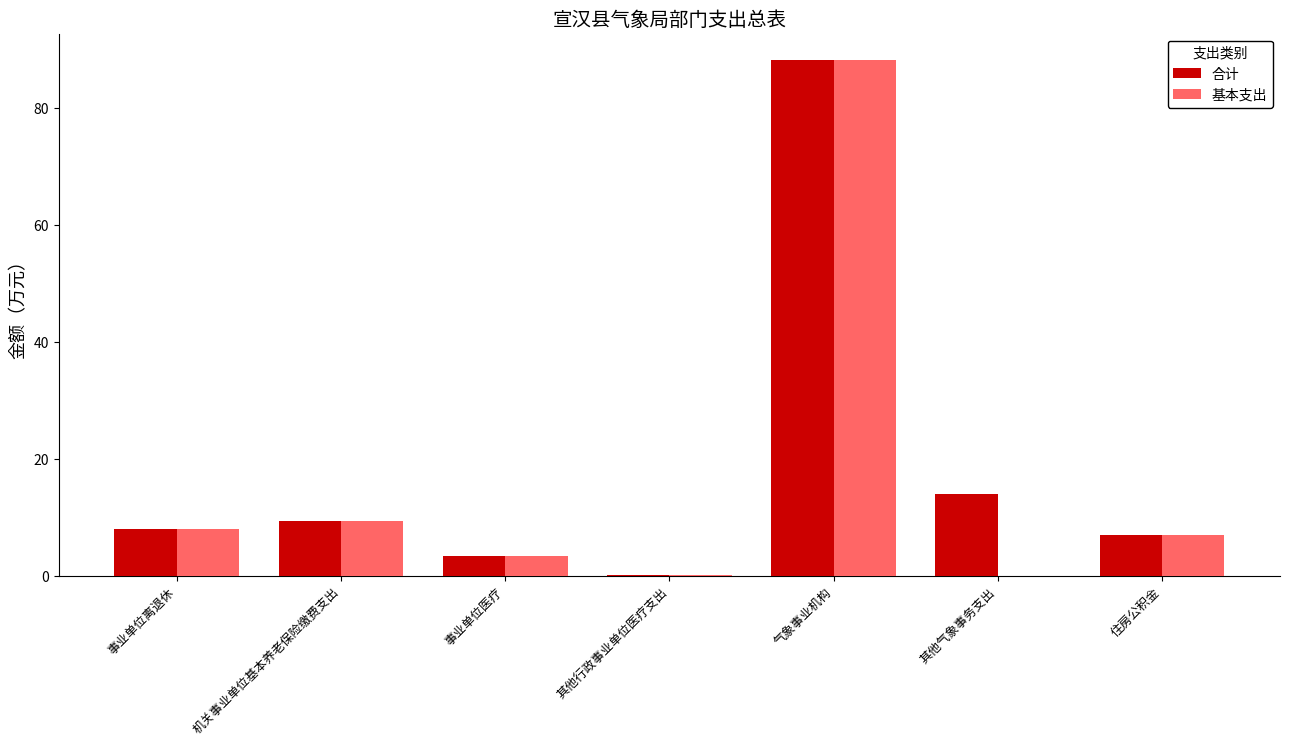

Where does the 合计 series first go above 7?

事业单位离退休